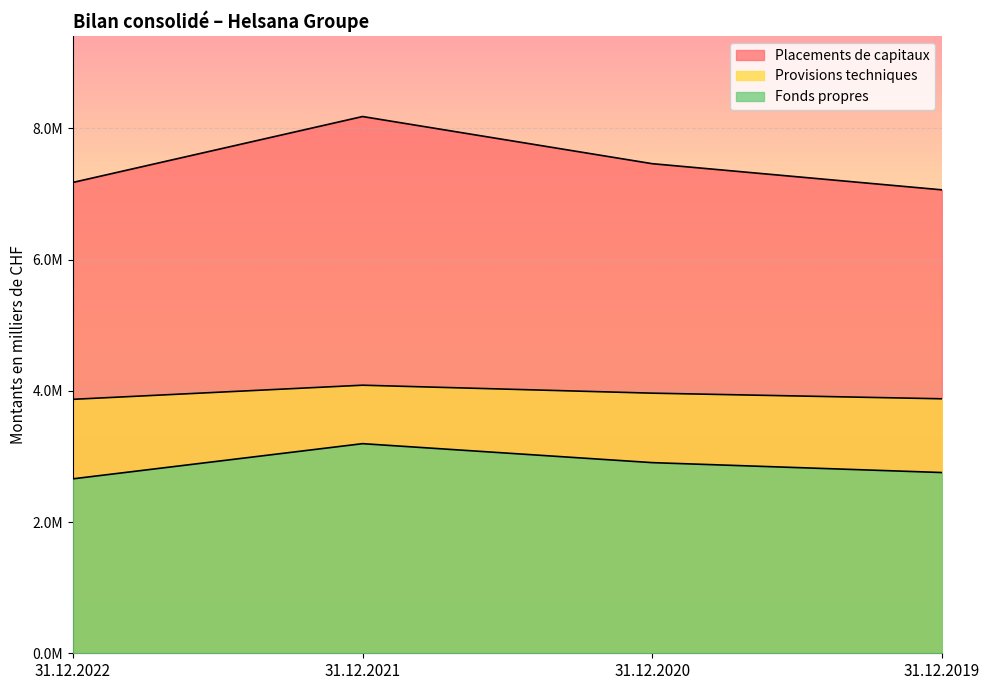

Which category has the highest value in the Placements de capitaux series?

31.12.2021